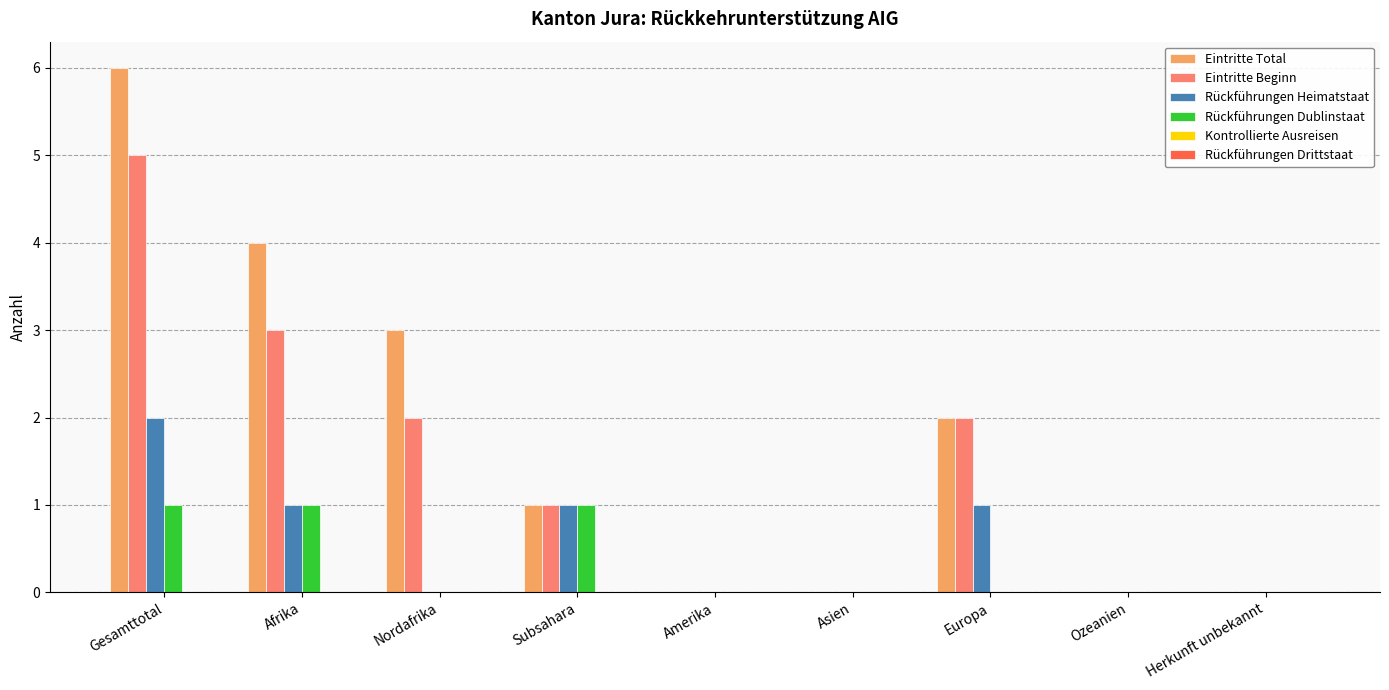

At which category is the sum across all series the highest?

Gesamttotal